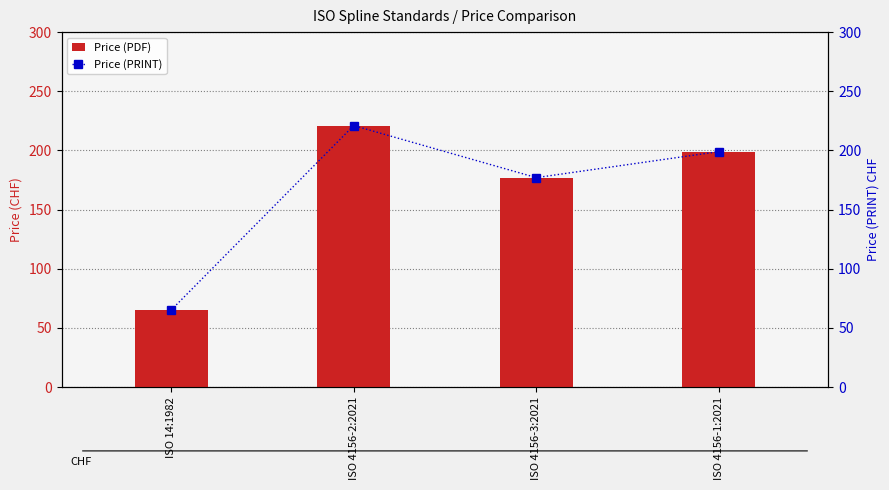

Is the value of Price (PRINT) at ISO 4156-1:2021 greater than the value of Price (PDF) at ISO 4156-1:2021?

No